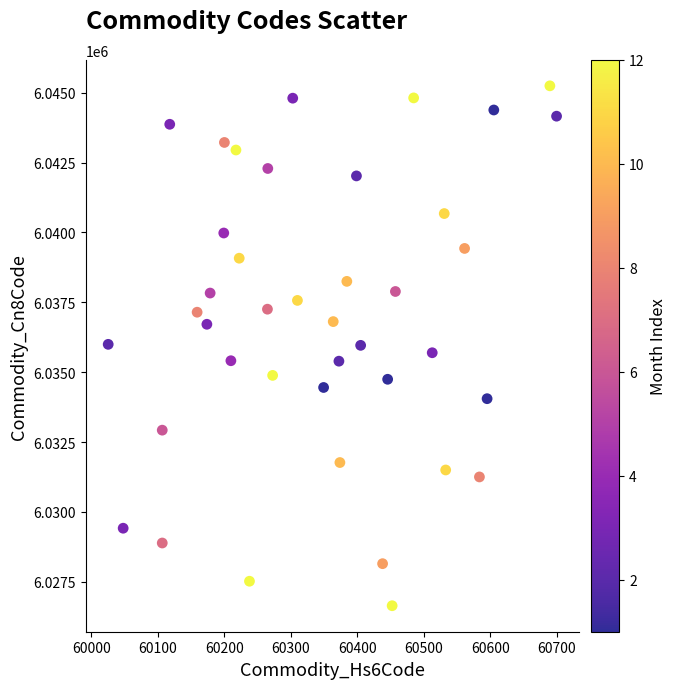

What is the range of X values (max minus min)?

674.0